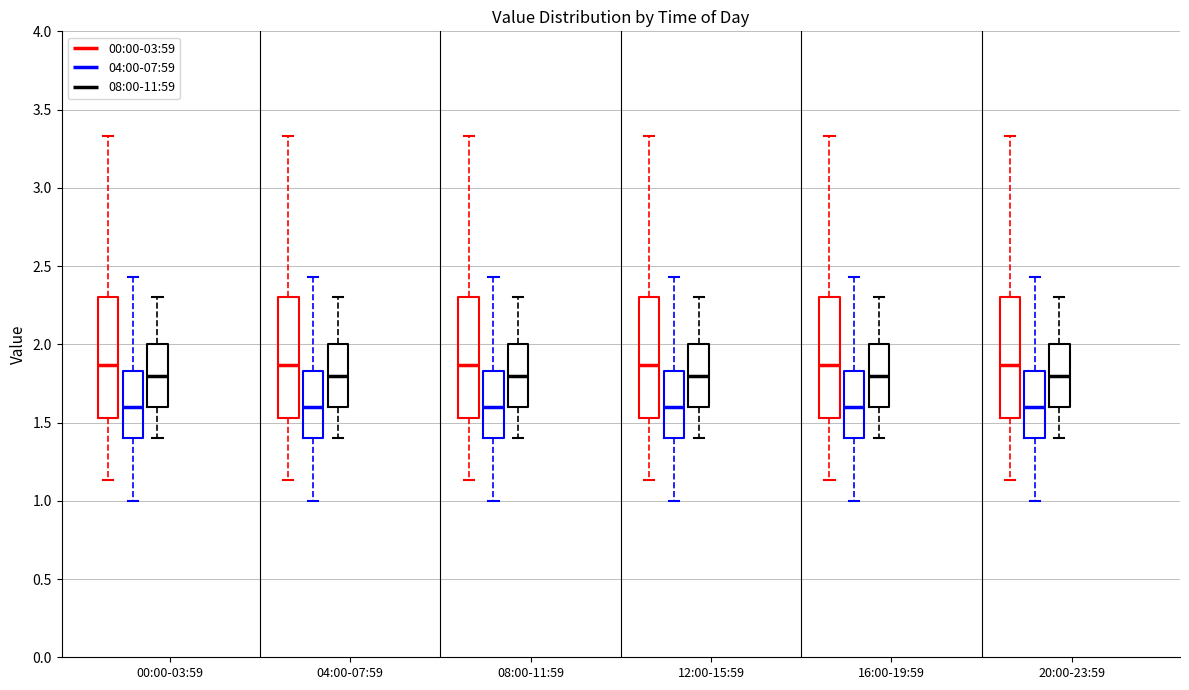

Reading left to right, read every box against the y-axis: the position of its median line, the range the box covers, and the ends of its whiskers. The values are not printed on the chart, so give them approximately, as read against the axis.

00:00-03:59 (00:00-03:59): median 1.85, box 1.55 to 2.30, whiskers 1.15 to 3.35
00:00-03:59 (04:00-07:59): median 1.60, box 1.40 to 1.85, whiskers 1.00 to 2.45
00:00-03:59 (08:00-11:59): median 1.80, box 1.60 to 2.00, whiskers 1.40 to 2.30
04:00-07:59 (00:00-03:59): median 1.85, box 1.55 to 2.30, whiskers 1.15 to 3.35
04:00-07:59 (04:00-07:59): median 1.60, box 1.40 to 1.85, whiskers 1.00 to 2.45
04:00-07:59 (08:00-11:59): median 1.80, box 1.60 to 2.00, whiskers 1.40 to 2.30
08:00-11:59 (00:00-03:59): median 1.85, box 1.55 to 2.30, whiskers 1.15 to 3.35
08:00-11:59 (04:00-07:59): median 1.60, box 1.40 to 1.85, whiskers 1.00 to 2.45
08:00-11:59 (08:00-11:59): median 1.80, box 1.60 to 2.00, whiskers 1.40 to 2.30
12:00-15:59 (00:00-03:59): median 1.85, box 1.55 to 2.30, whiskers 1.15 to 3.35
12:00-15:59 (04:00-07:59): median 1.60, box 1.40 to 1.85, whiskers 1.00 to 2.45
12:00-15:59 (08:00-11:59): median 1.80, box 1.60 to 2.00, whiskers 1.40 to 2.30
16:00-19:59 (00:00-03:59): median 1.85, box 1.55 to 2.30, whiskers 1.15 to 3.35
16:00-19:59 (04:00-07:59): median 1.60, box 1.40 to 1.85, whiskers 1.00 to 2.45
16:00-19:59 (08:00-11:59): median 1.80, box 1.60 to 2.00, whiskers 1.40 to 2.30
20:00-23:59 (00:00-03:59): median 1.85, box 1.55 to 2.30, whiskers 1.15 to 3.35
20:00-23:59 (04:00-07:59): median 1.60, box 1.40 to 1.85, whiskers 1.00 to 2.45
20:00-23:59 (08:00-11:59): median 1.80, box 1.60 to 2.00, whiskers 1.40 to 2.30